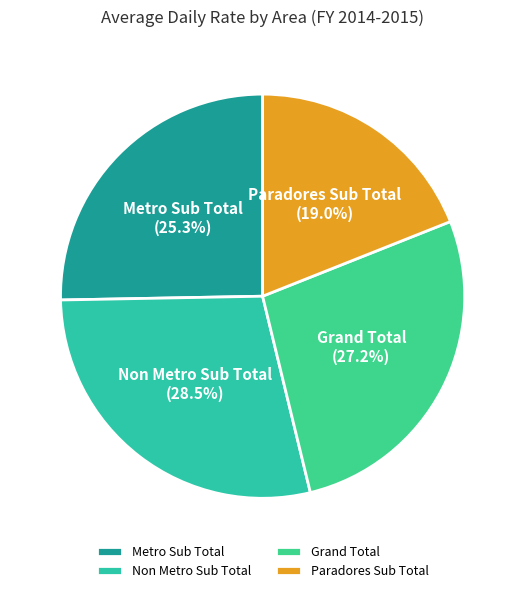

Does Non Metro Sub Total represent more than half of the total?

No